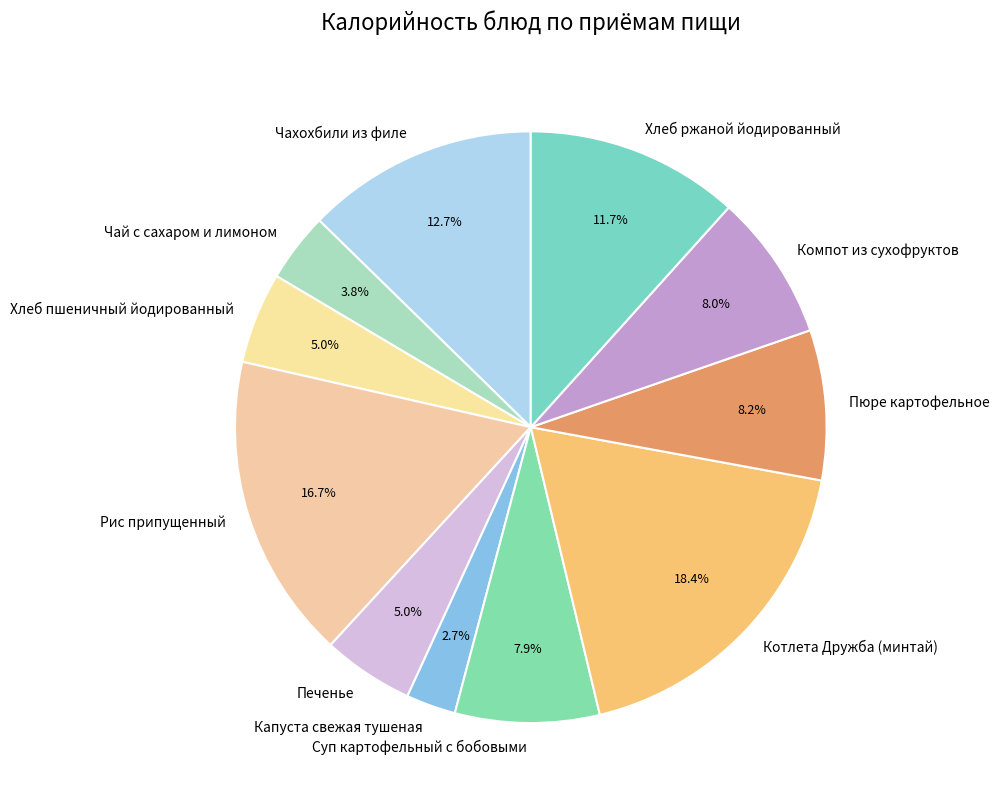

To the nearest percent, what percentage of the pie is Капуста свежая тушеная?

3%